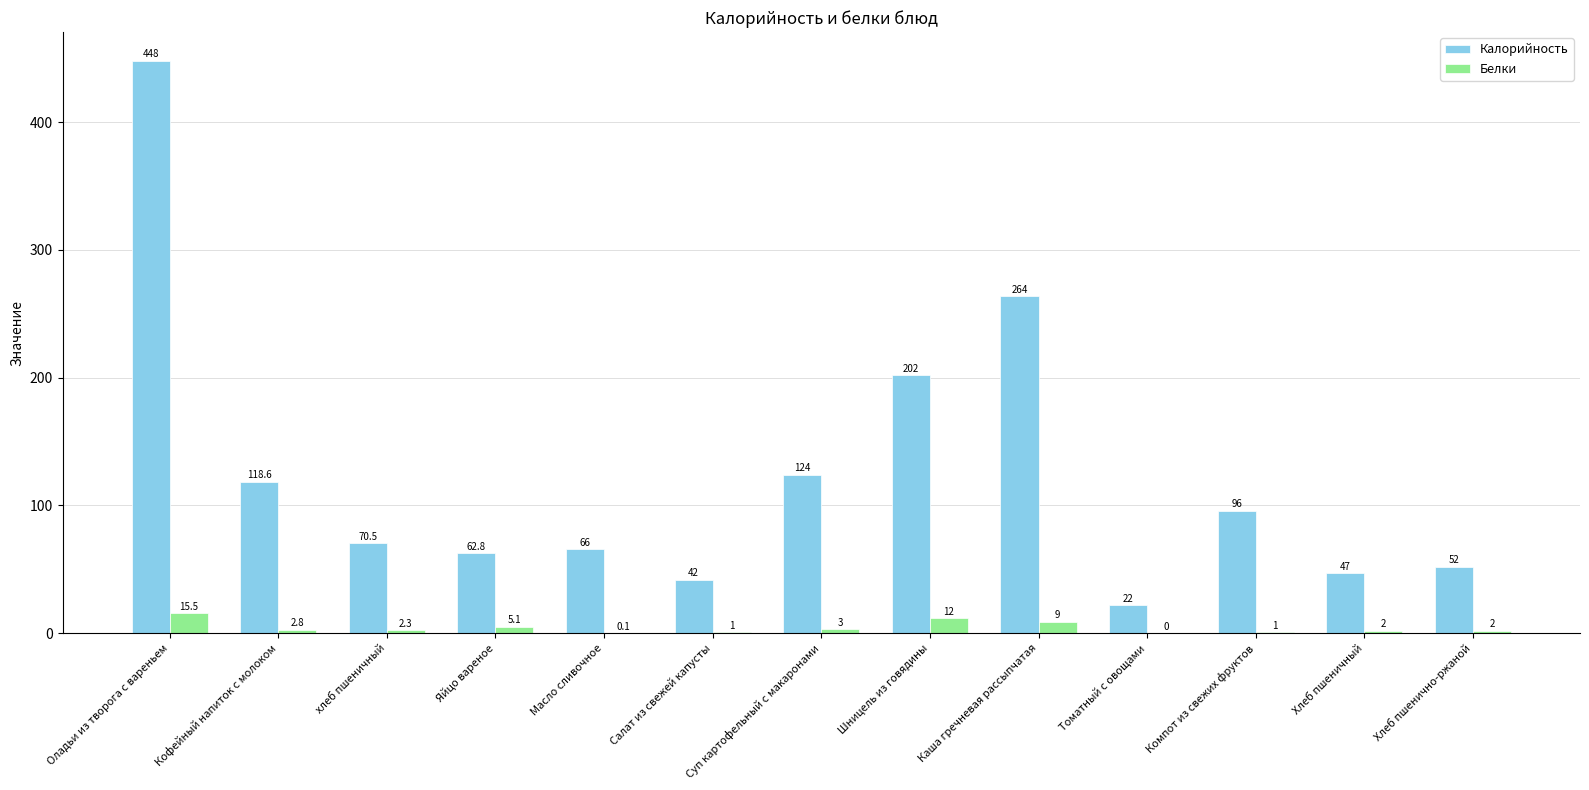

How many values in Белки are above zero?

12